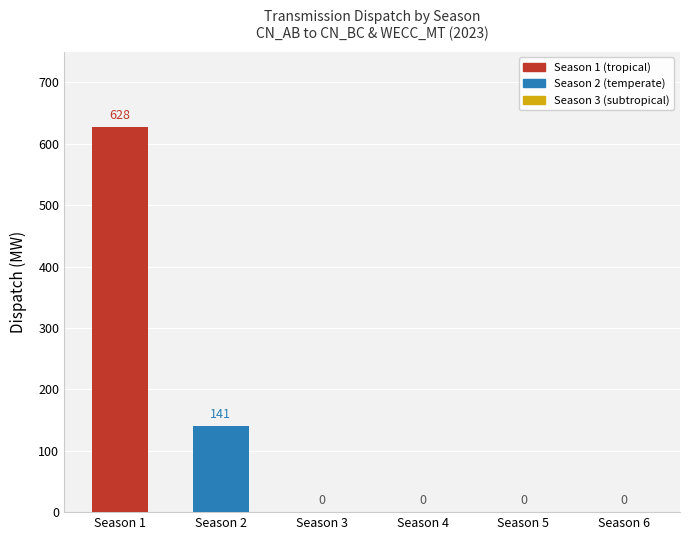

Between Season 2 and Season 5, which is larger?

Season 2